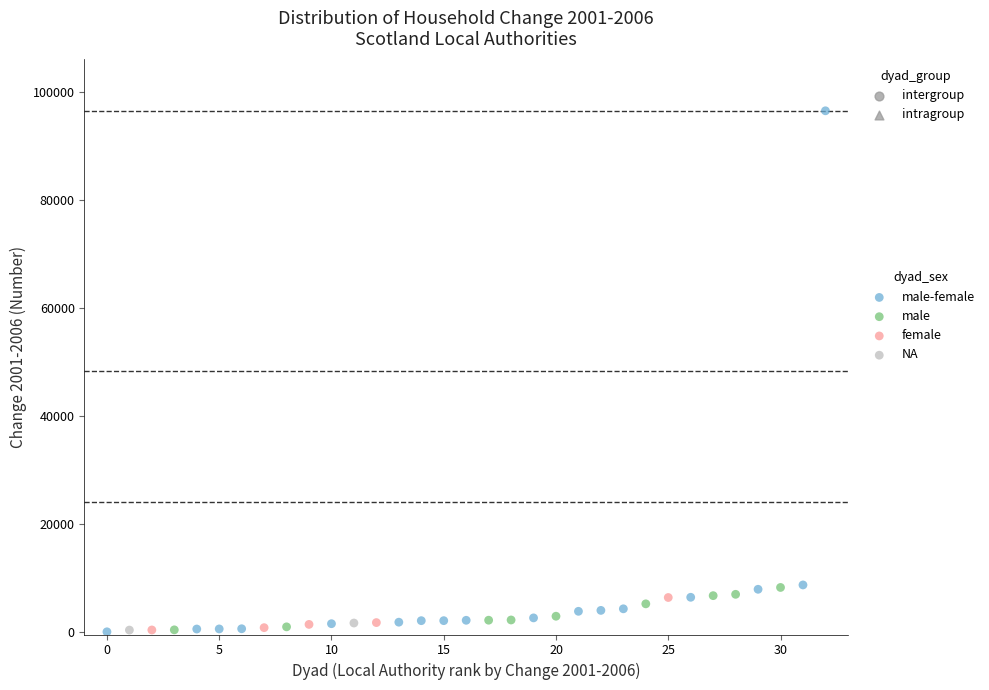

What are all the series names shown in the legend?

male-female, male, female, NA